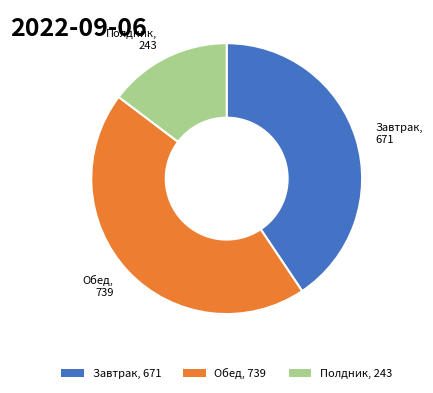

Is there any slice that represents more than half of the pie?

No